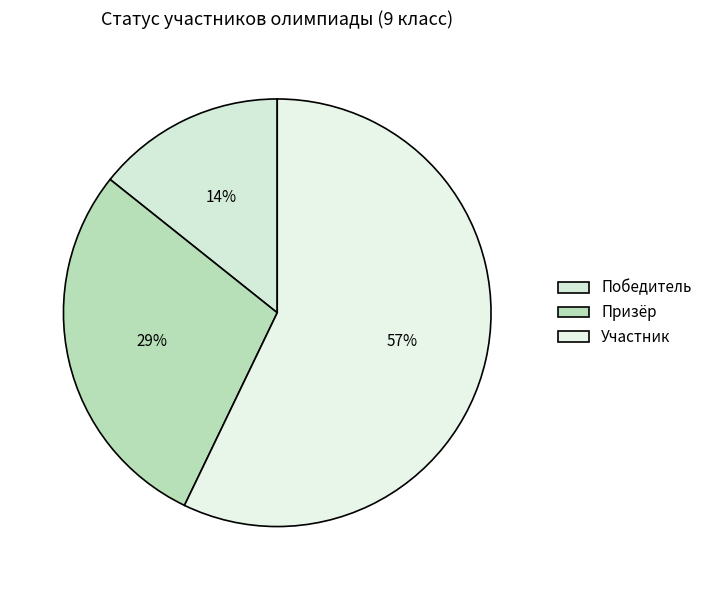

Does Участник account for over 50% of the chart?

Yes